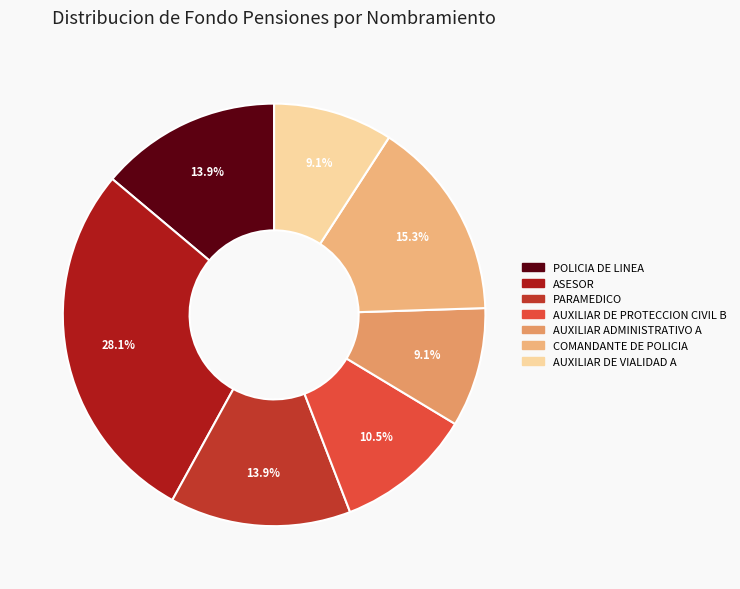

True or false: COMANDANTE DE POLICIA accounts for 5% of the total.

False